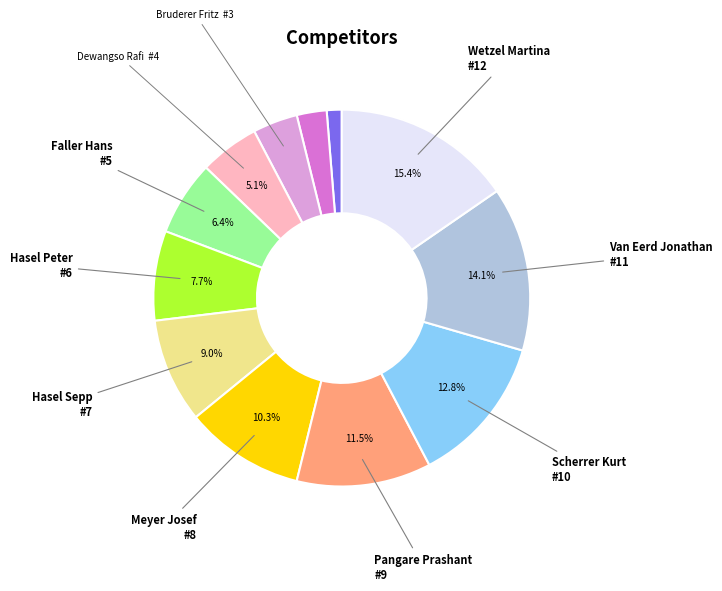

Is there a majority slice in this chart?

No